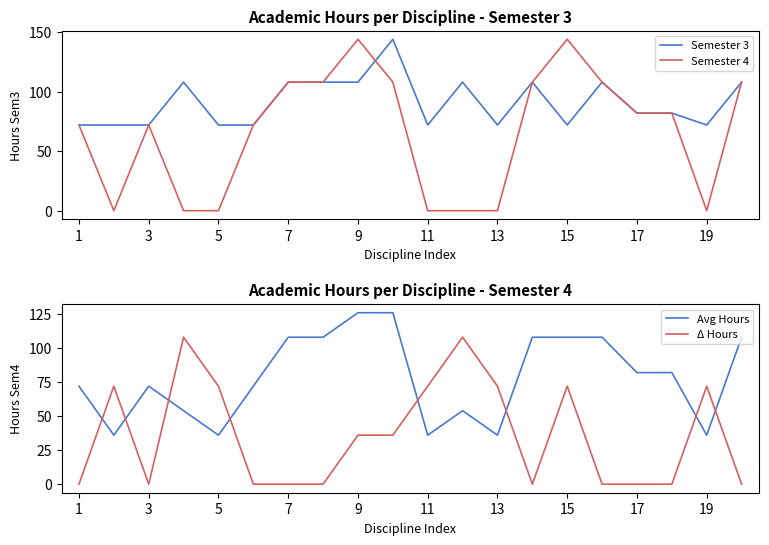

How many data points in Δ Hours are less than 36?

10